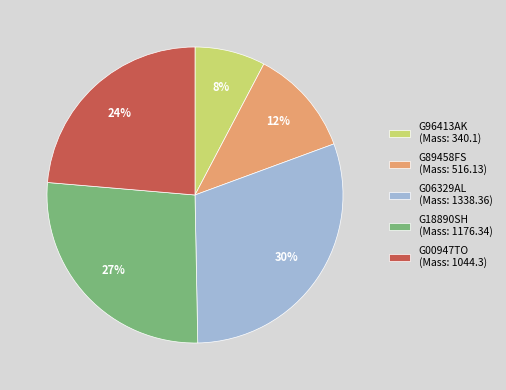

The G89458FS slice represents 25% of the pie. True or false?

False